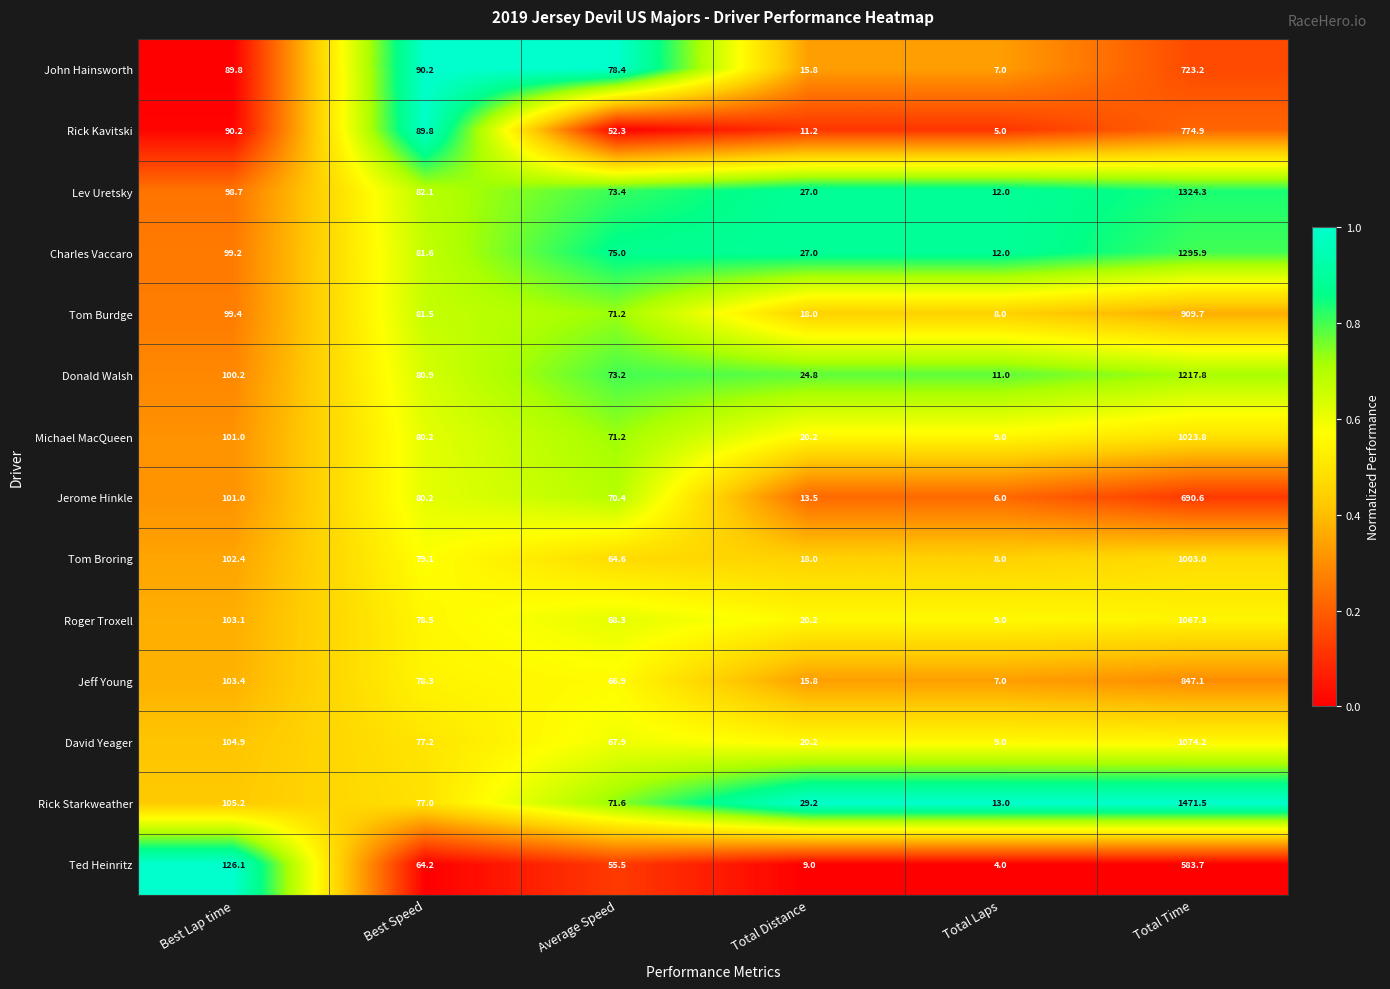

Rank the categories by Ted Heinritz value from lowest to highest.

Total Laps, Total Distance, Average Speed, Best Speed, Best Lap time, Total Time